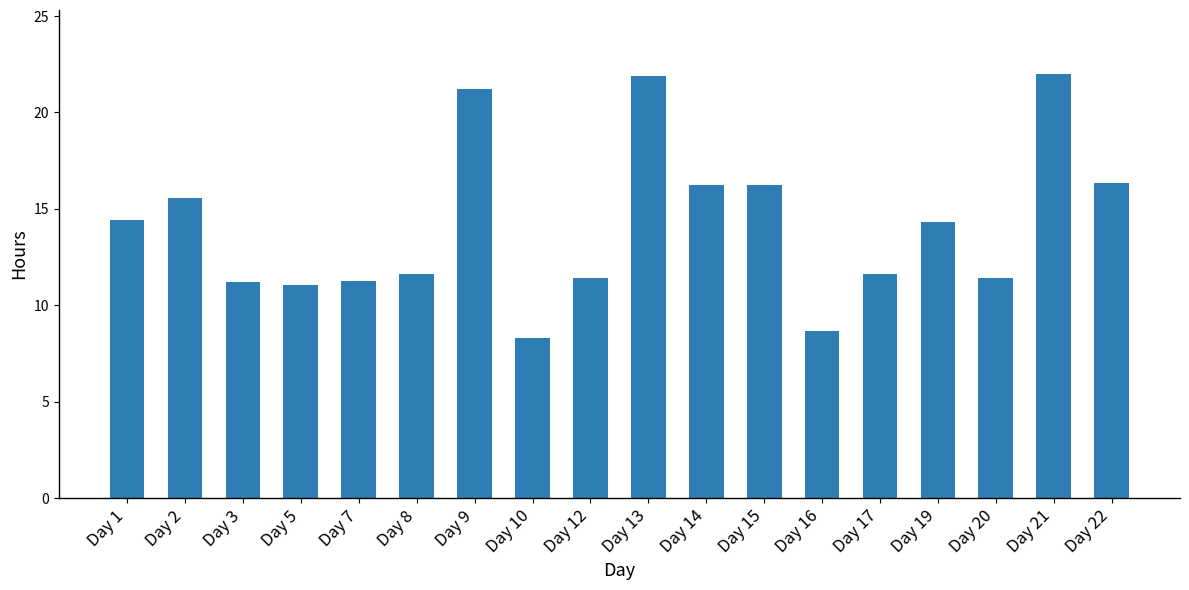

Read the value at Day 3.

11.2